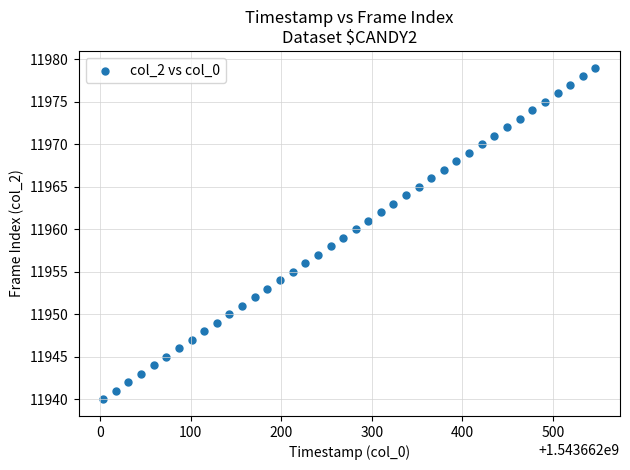

What is the range of Y values (max minus min)?

39